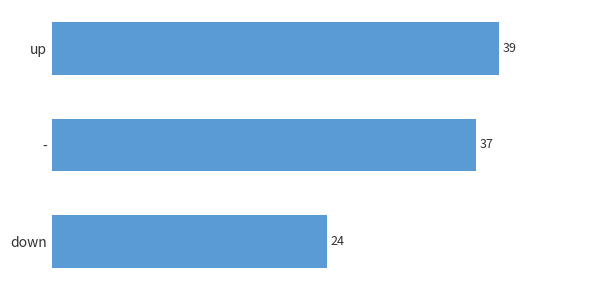

List the labels in order of value, smallest first.

down, -, up